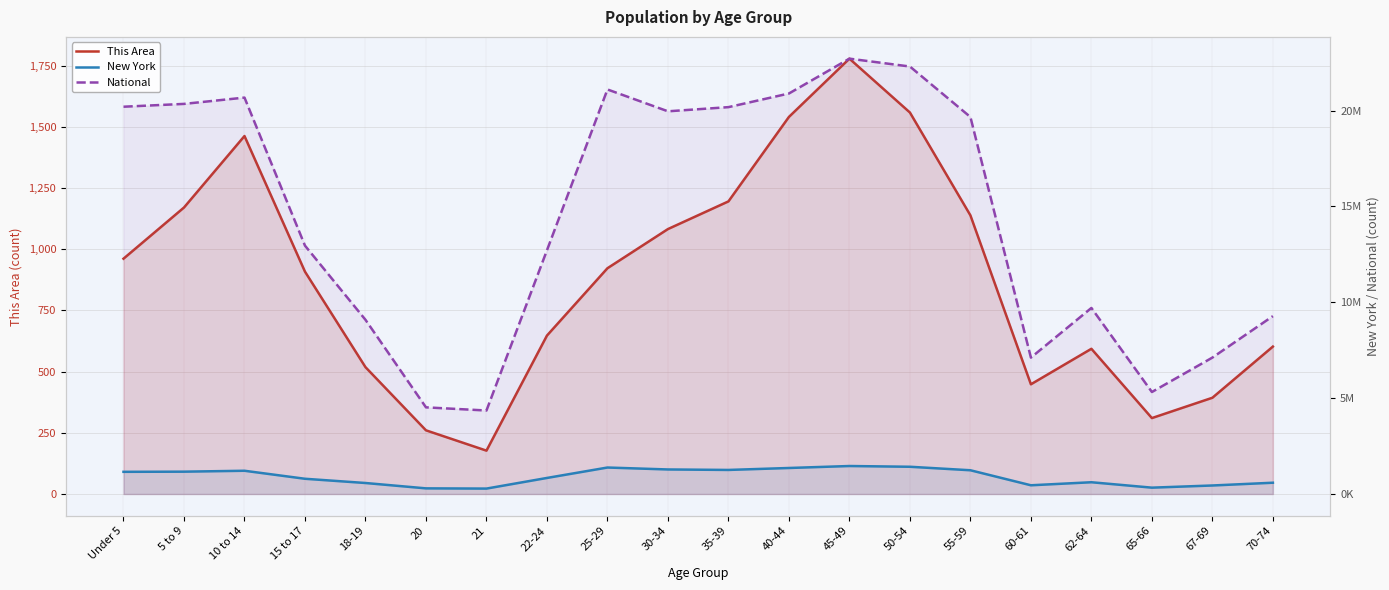

Reading right to left, transcribe all the data shown in this chart.

This Area: 602	393	310	593	448	1138	1558	1778	1540	1195	1082	922	647	177	260	518	908	1462	1170	961
New York: 587391	443051	330160	612267	453993	1237408	1419928	1458763	1355893	1254124	1279160	1380177	836256	281596	293083	572582	793696	1211456	1163955	1155822
National: 9278166	7115361	5319902	9704197	7113727	19664805	22298125	22708591	20890964	20179642	19962099	21101849	12712576	4354294	4519129	9086089	12954254	20677194	20348657	20201362